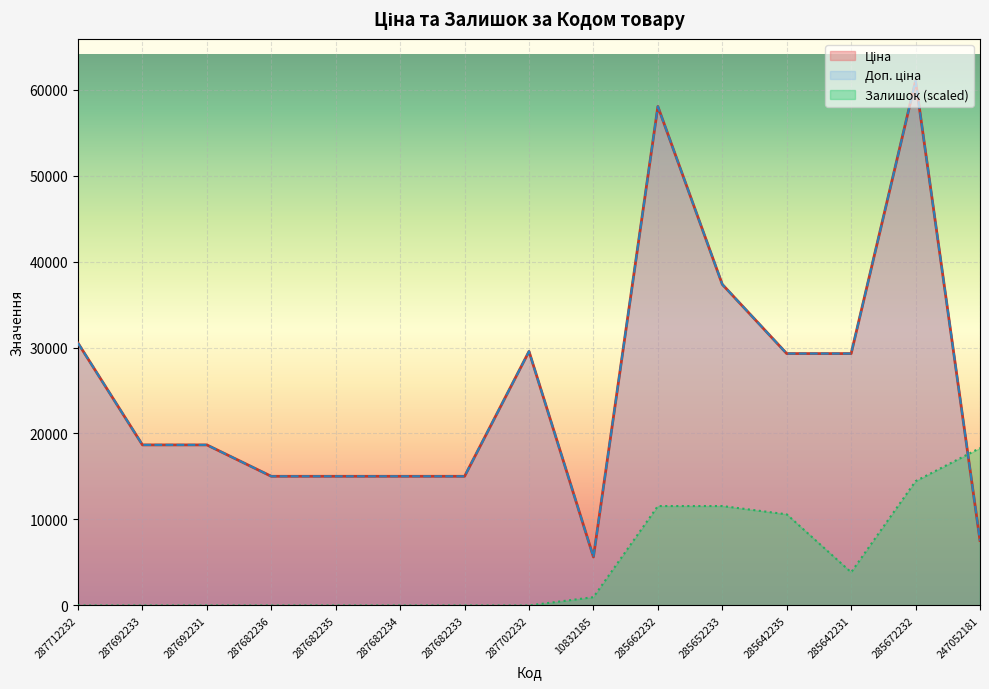

What is the greatest value displayed?

61024.7